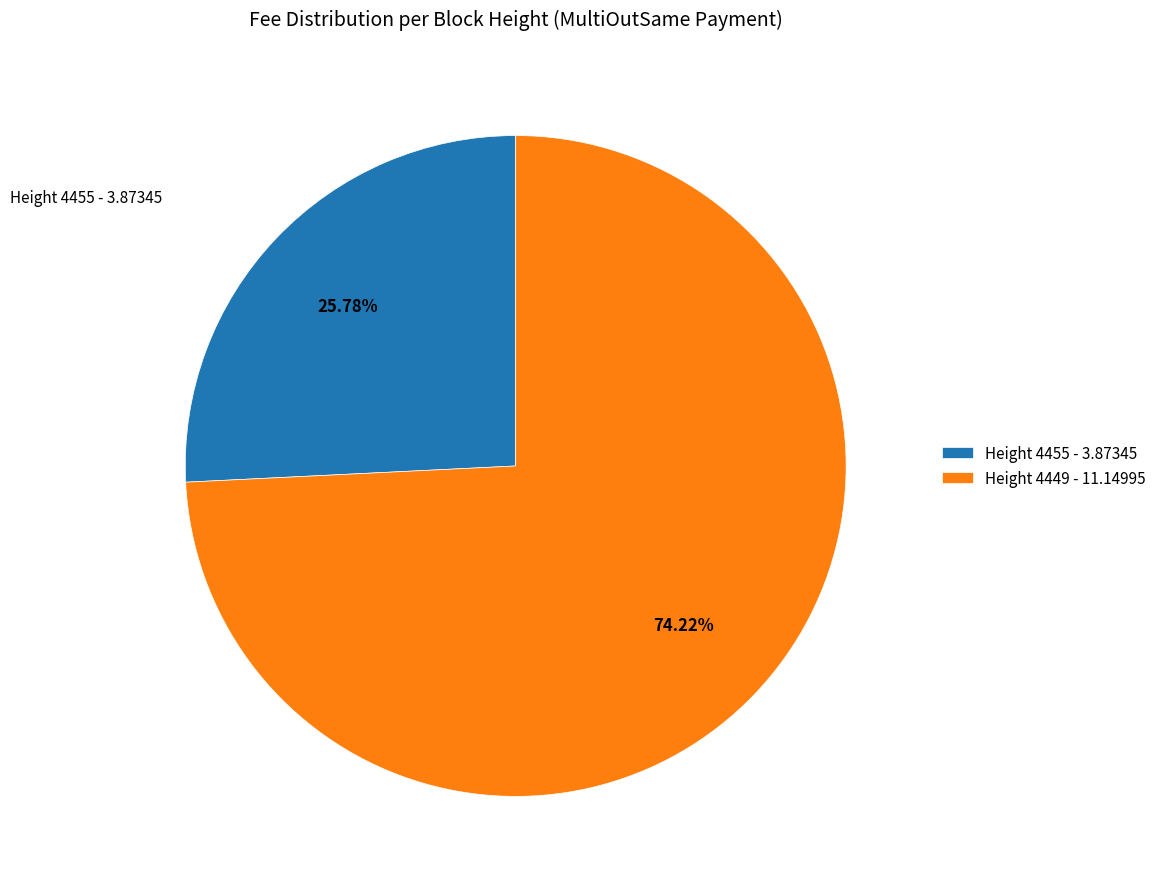

Which has a higher value, Height 4449 - 11.14995 or Height 4455 - 3.87345?

Height 4449 - 11.14995